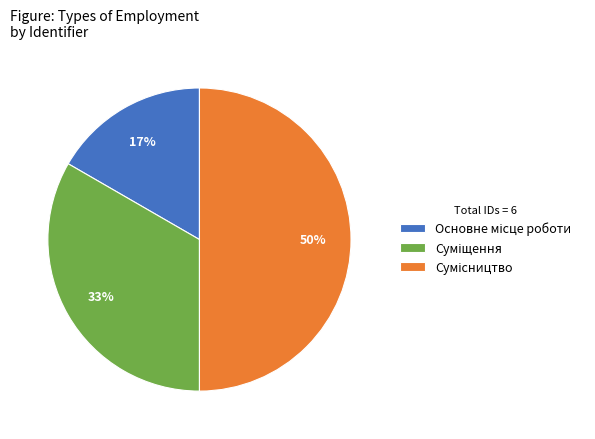

Count the number of slices in the pie.

3